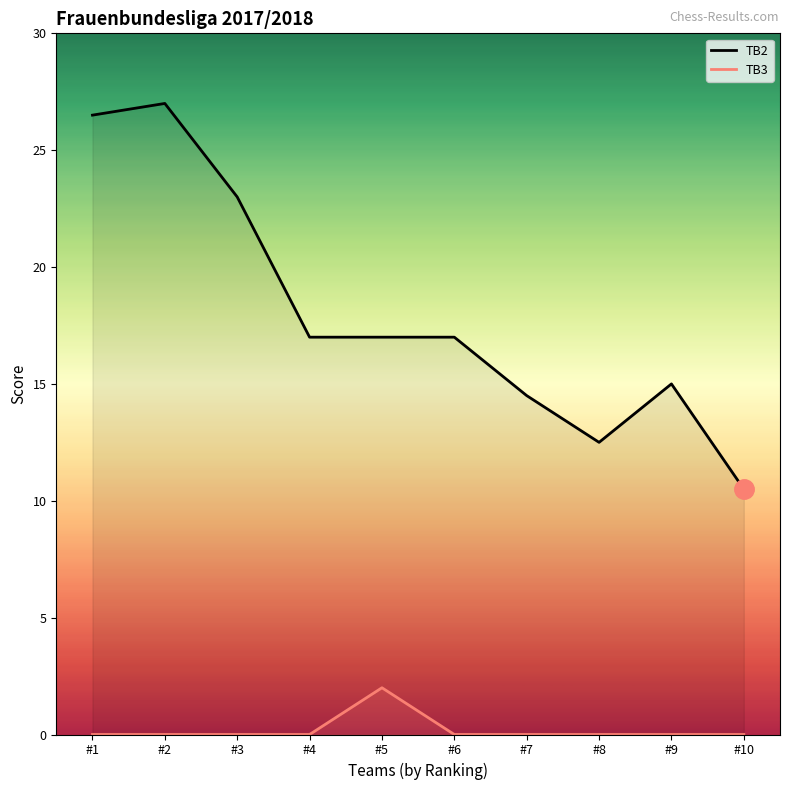

What is the total value across all series at #3?

23.0